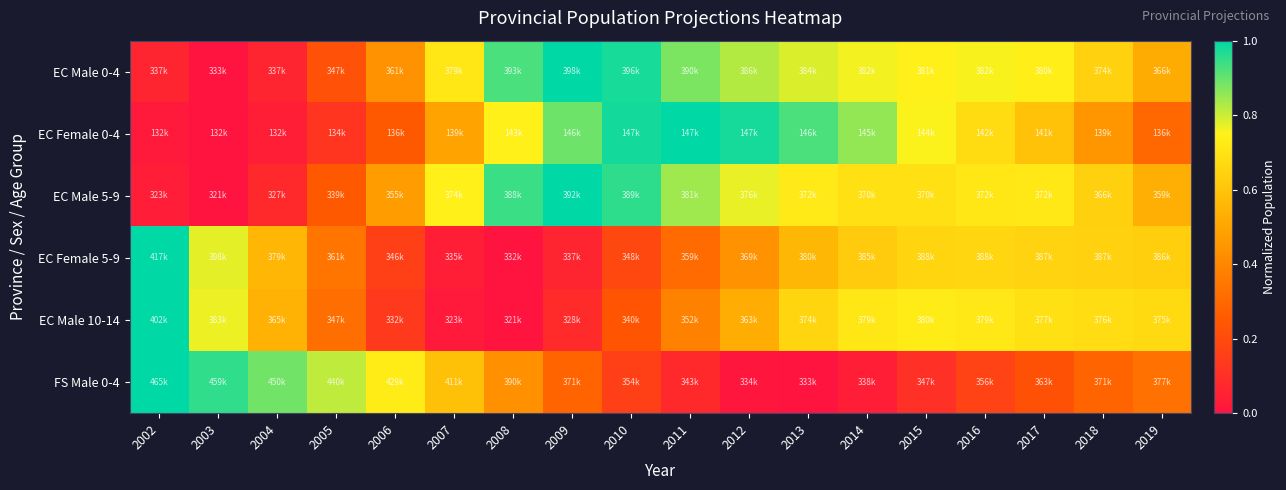

Which has a higher value, 2008 or 2019?

2008